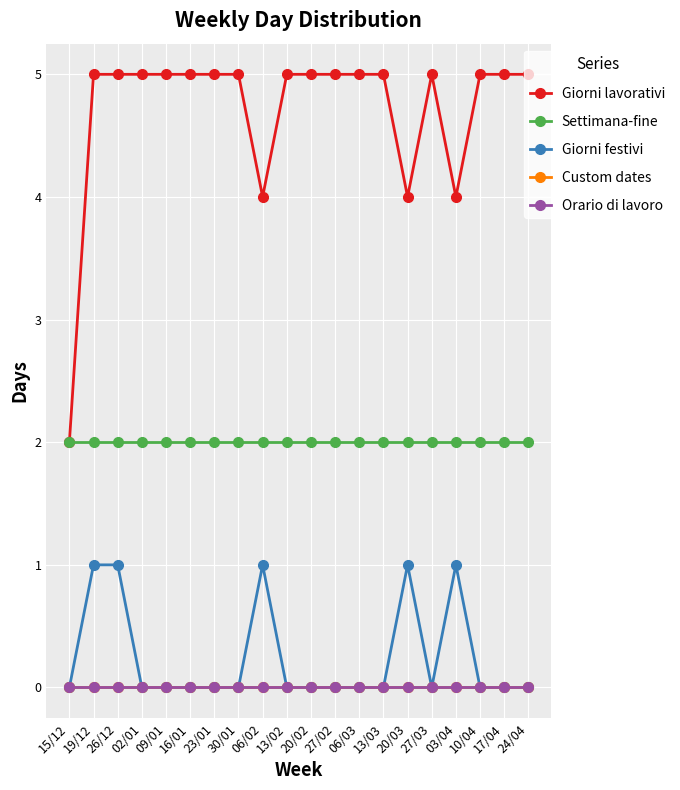

Does the chart have visible grid lines?

Yes